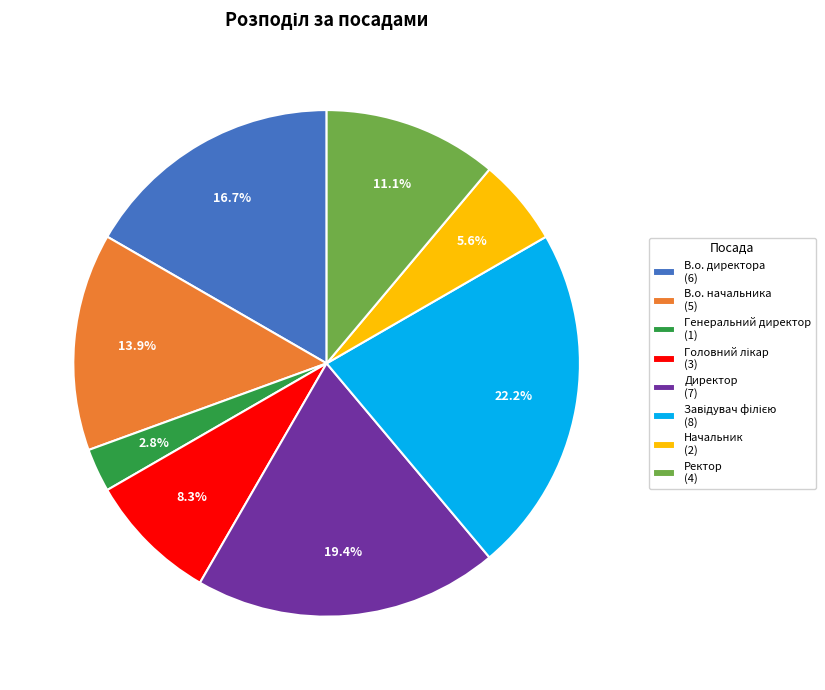

Is the sum of В.о. начальника and Генеральний директор greater than half?

No